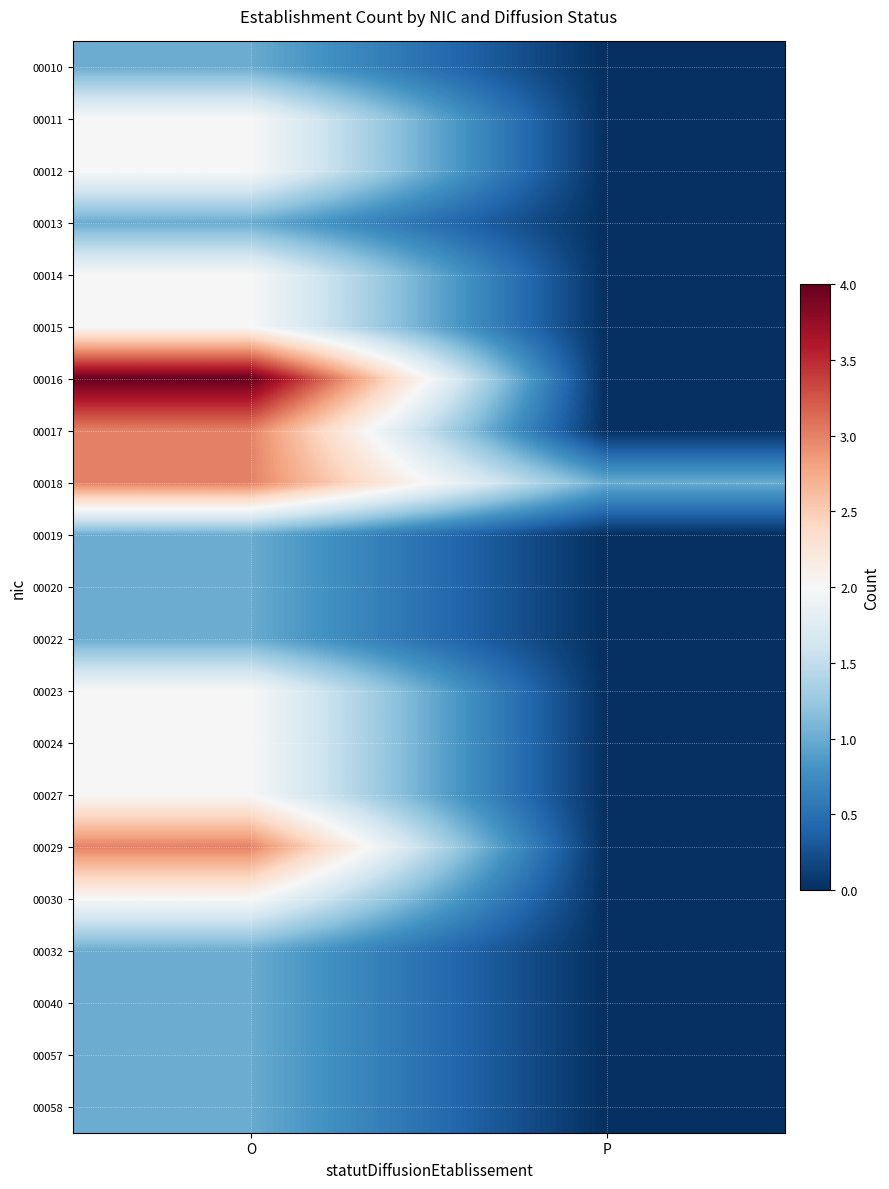

Reading right to left, transcribe all the data shown in this chart.

00010: P=0	O=1
00011: P=0	O=2
00012: P=0	O=2
00013: P=0	O=1
00014: P=0	O=2
00015: P=0	O=2
00016: P=0	O=4
00017: P=0	O=3
00018: P=1	O=3
00019: P=0	O=1
00020: P=0	O=1
00022: P=0	O=1
00023: P=0	O=2
00024: P=0	O=2
00027: P=0	O=2
00029: P=0	O=3
00030: P=0	O=2
00032: P=0	O=1
00040: P=0	O=1
00057: P=0	O=1
00058: P=0	O=1